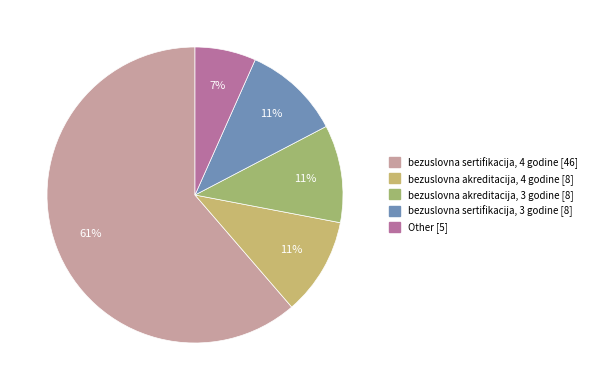

Is bezuslovna sertifikacija, 3 godine the majority of the pie?

No